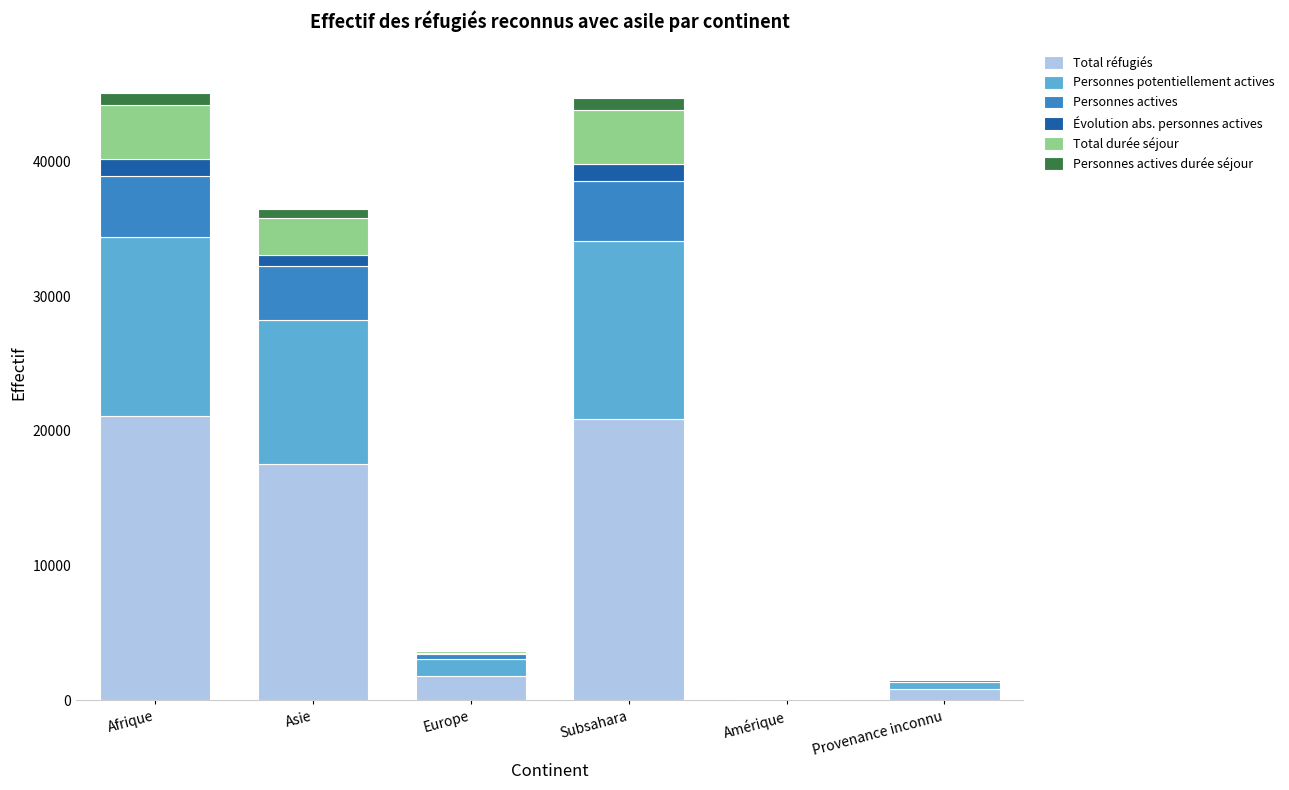

What is the sum of all Total réfugiés values?

62234